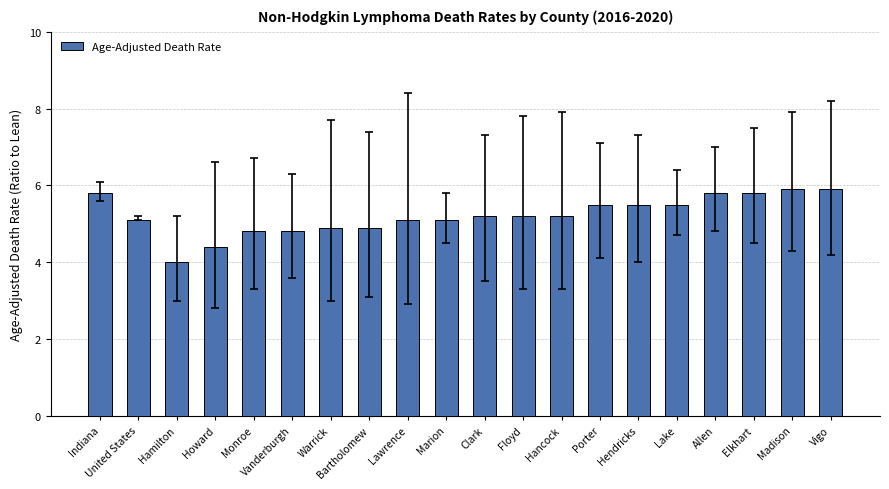

Does the chart contain stacked bars?

No